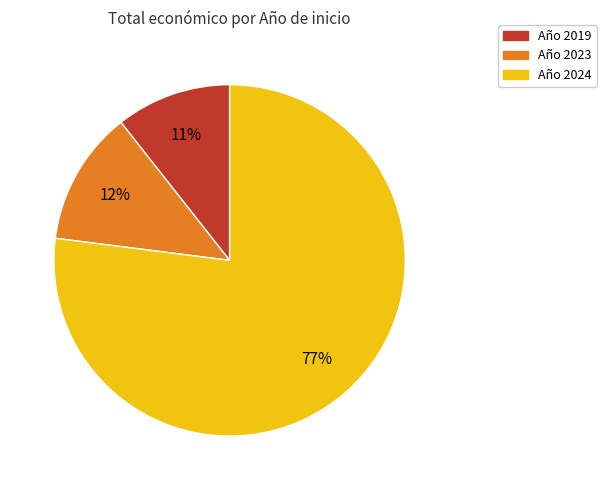

Between Año 2023 and Año 2019, which is larger?

Año 2023